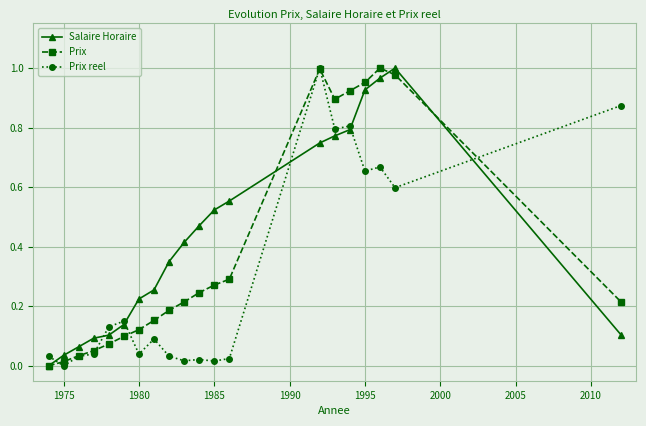

True or false: Prix reel has more than 2 points higher than both neighbors.

True